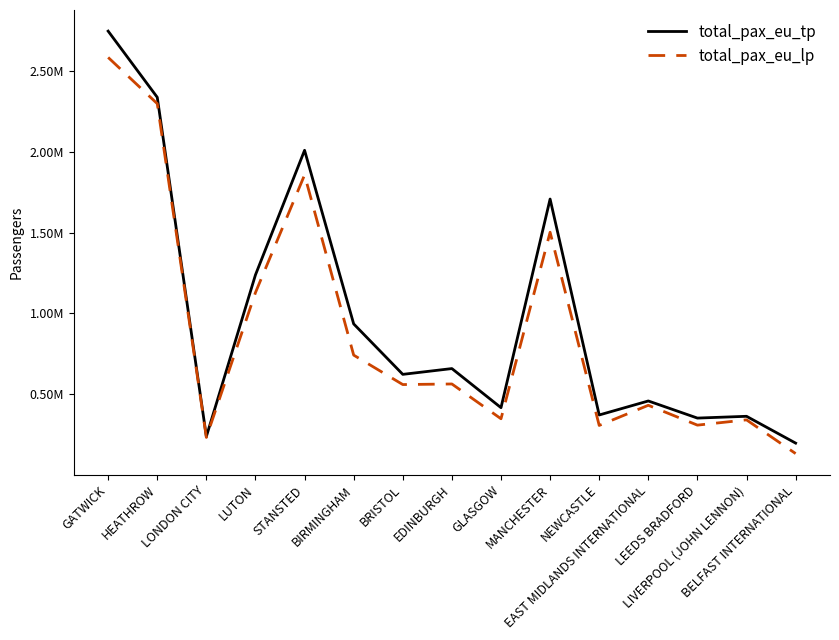

What are all the series names shown in the legend?

total_pax_eu_tp, total_pax_eu_lp